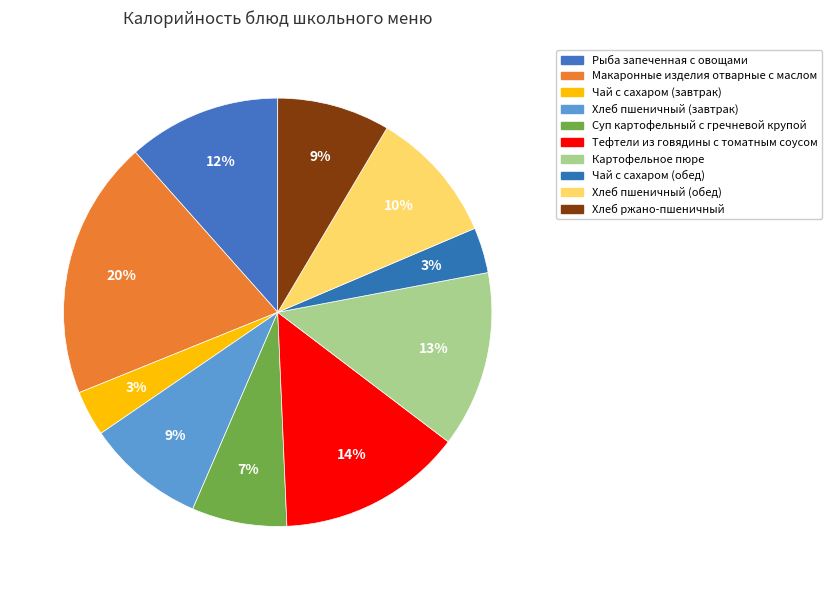

Count the number of slices in the pie.

10